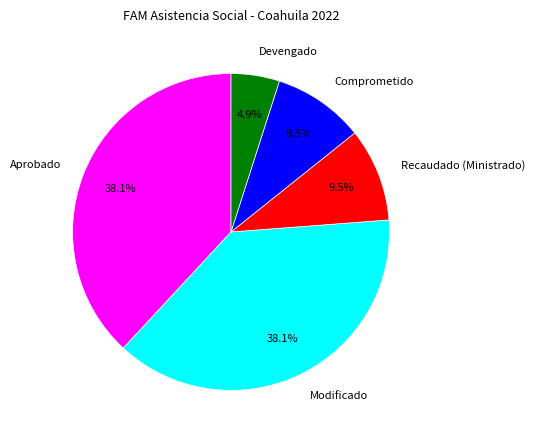

Does any single category account for the majority?

No